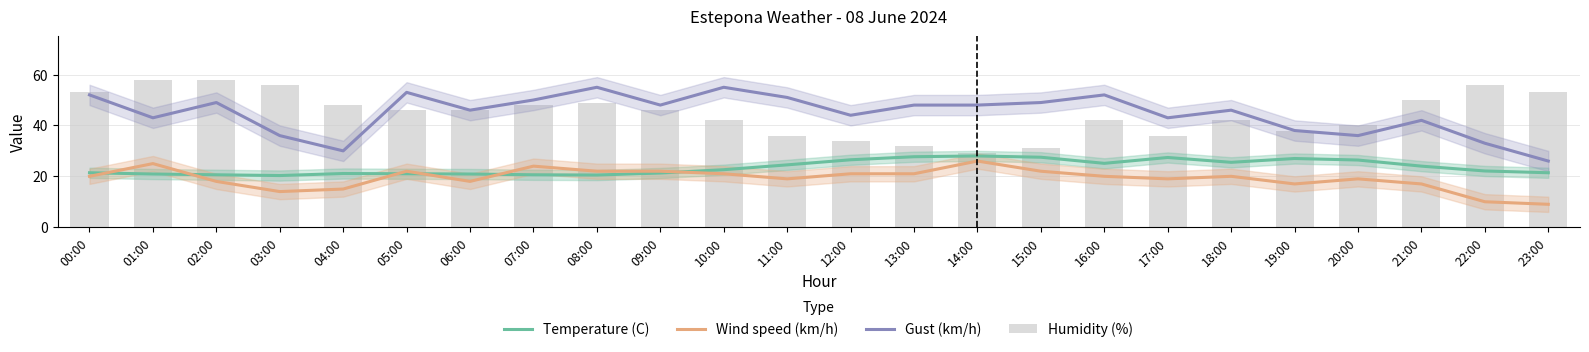

What is the difference between the highest and lowest values at 02:00?

40.0